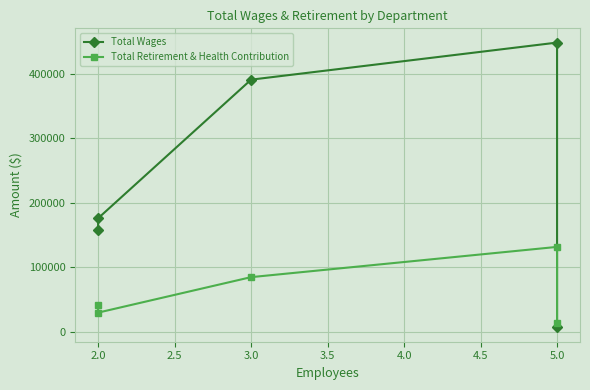

How many data points in Total Wages are less than 175913?

2